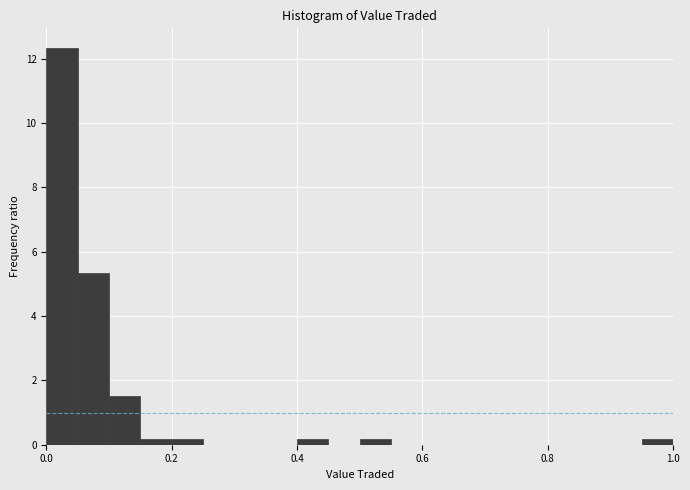

Read against the x-axis, roughly where is the centre of the tallest bar?

0.02